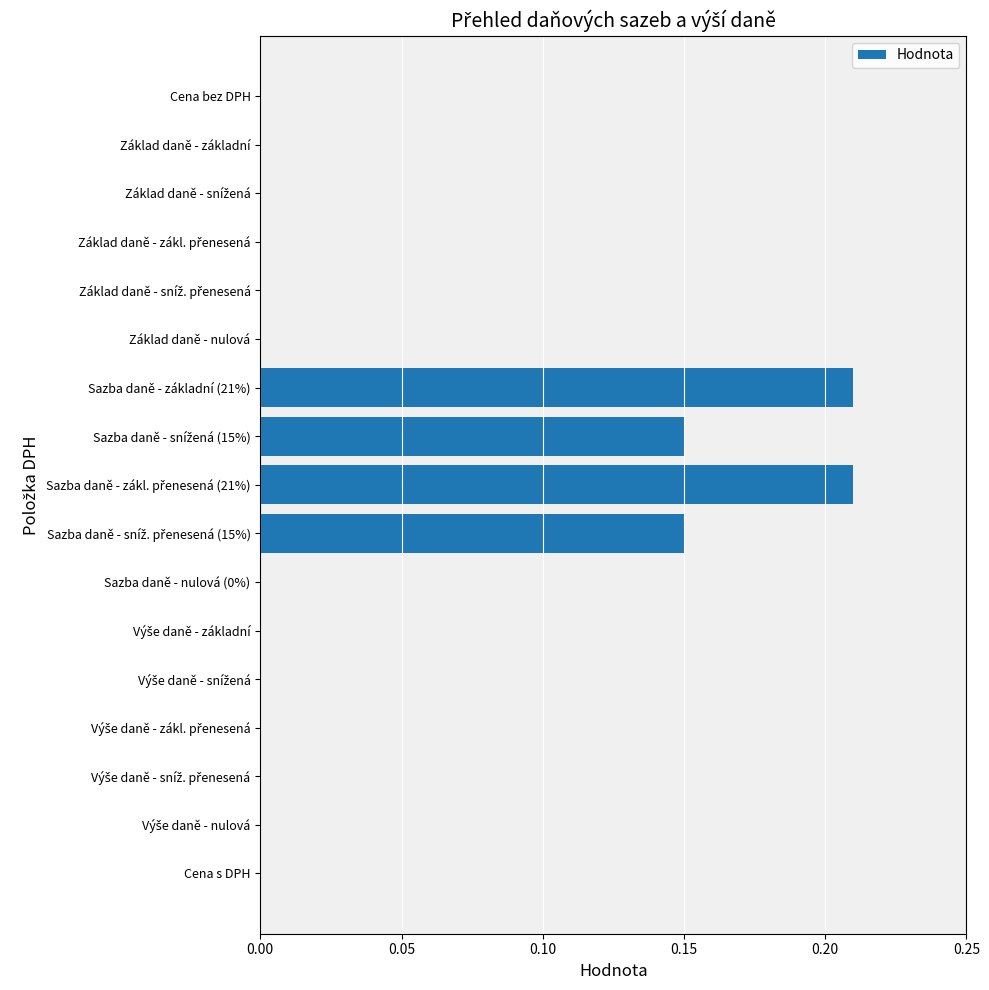

Count the number of categories in the chart.

17